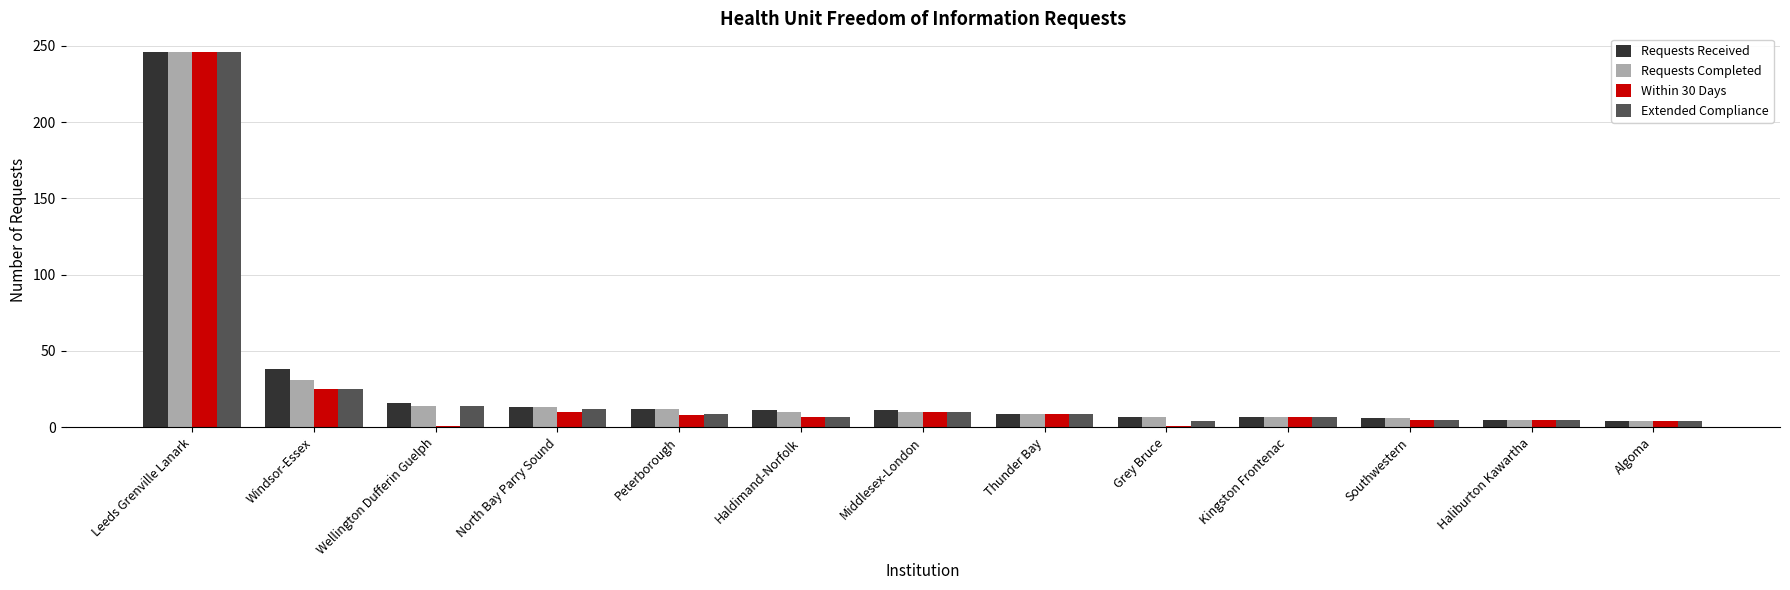

What is the value of the Within 30 Days bar at the 5th from the left?

8